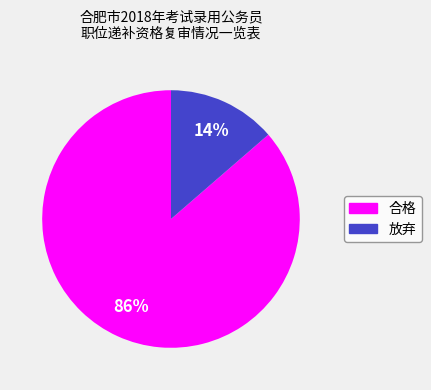

Combined, do 合格 and 放弃 account for over 50%?

Yes